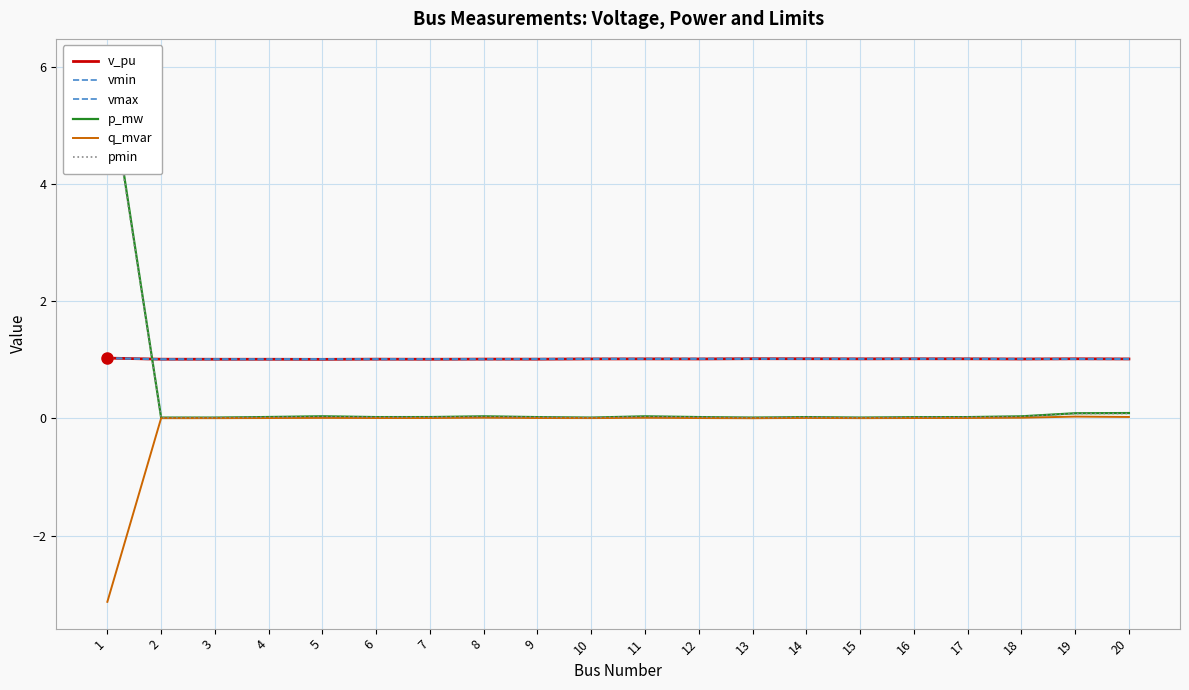

Reading left to right, transcribe all the data shown in this chart.

v_pu: 1=1.0	2=1.0	3=1.0	4=1.0	5=1.0	6=1.0	7=1.0	8=1.0	9=1.0	10=1.0	11=1.0	12=1.0	13=1.0	14=1.0	15=1.0	16=1.0	17=1.0	18=1.0	19=1.0	20=1.0
vmin: 1=1.0	2=1.0	3=1.0	4=1.0	5=1.0	6=1.0	7=1.0	8=1.0	9=1.0	10=1.0	11=1.0	12=1.0	13=1.0	14=1.0	15=1.0	16=1.0	17=1.0	18=1.0	19=1.0	20=1.0
vmax: 1=1.0	2=1.0	3=1.0	4=1.0	5=1.0	6=1.0	7=1.0	8=1.0	9=1.0	10=1.0	11=1.0	12=1.0	13=1.0	14=1.0	15=1.0	16=1.0	17=1.0	18=1.0	19=1.0	20=1.0
p_mw: 1=6.0	2=0.0	3=0.0	4=0.0	5=0.0	6=0.0	7=0.0	8=0.0	9=0.0	10=0.0	11=0.0	12=0.0	13=0.0	14=0.0	15=0.0	16=0.0	17=0.0	18=0.0	19=0.1	20=0.1
q_mvar: 1=-3.1	2=0.0	3=0.0	4=0.0	5=0.0	6=0.0	7=0.0	8=0.0	9=0.0	10=0.0	11=0.0	12=0.0	13=0.0	14=0.0	15=0.0	16=0.0	17=0.0	18=0.0	19=0.0	20=0.0
pmin: 1=5.9	2=0.0	3=0.0	4=0.0	5=0.0	6=0.0	7=0.0	8=0.0	9=0.0	10=0.0	11=0.0	12=0.0	13=0.0	14=0.0	15=0.0	16=0.0	17=0.0	18=0.0	19=0.1	20=0.1